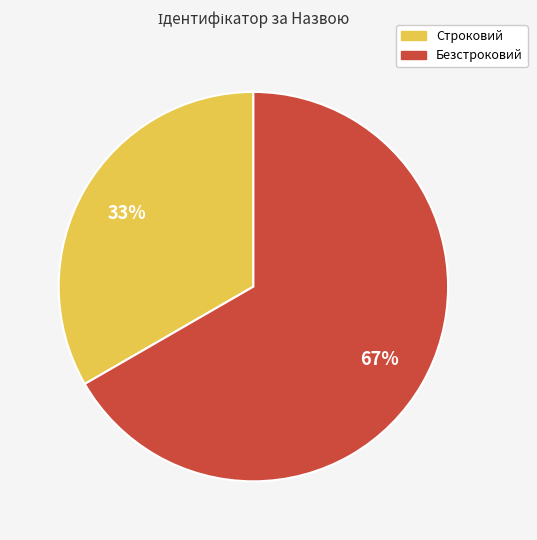

Which category has the smallest portion of the pie?

Строковий